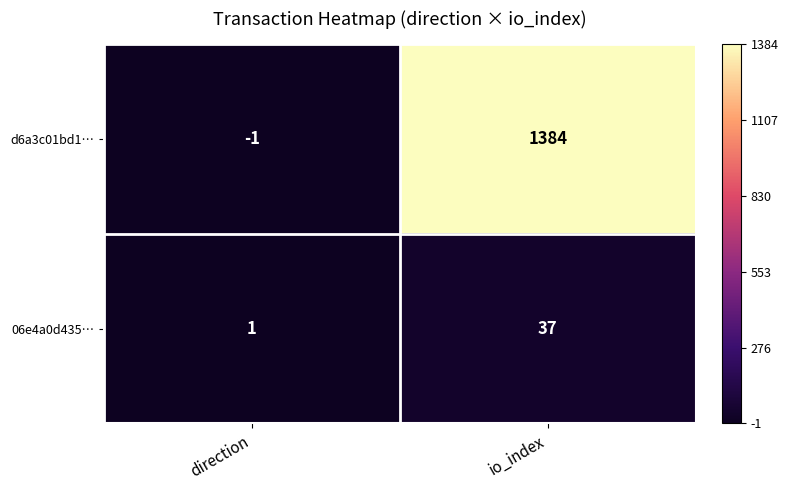

Which series changed the most between direction and io_index?

d6a3c01bd1…